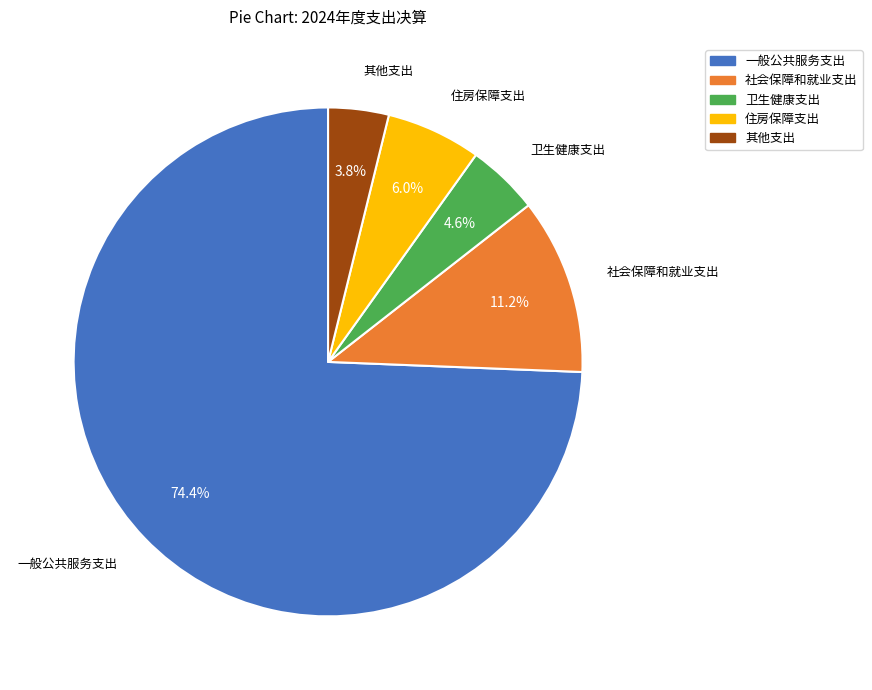

What percentage is the 卫生健康支出 slice, to the nearest percent?

5%